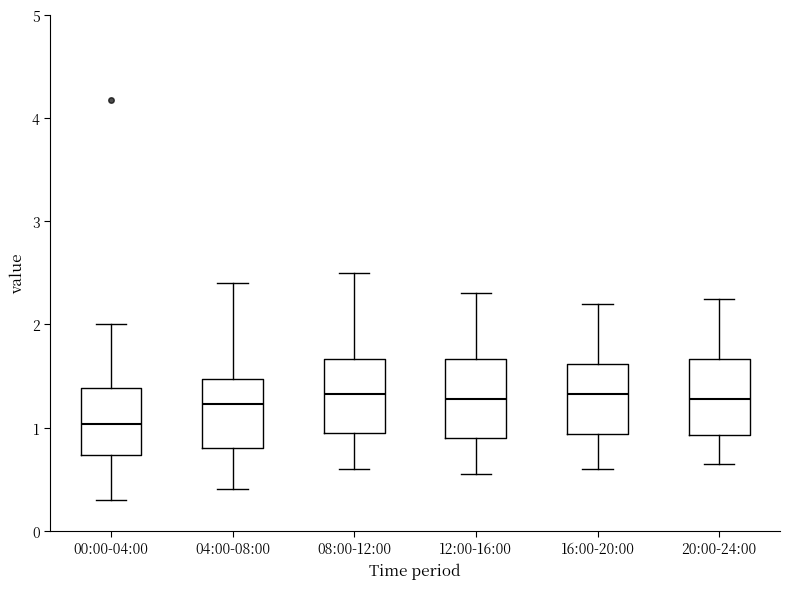

Reading left to right, read every box against the y-axis: the position of its median line, the range the box covers, and the ends of its whiskers. The values are not printed on the chart, so give them approximately, as read against the axis.

00:00-04:00: median 1.0, box 0.7 to 1.4, whiskers 0.3 to 2.0
04:00-08:00: median 1.2, box 0.8 to 1.5, whiskers 0.4 to 2.4
08:00-12:00: median 1.3, box 1.0 to 1.7, whiskers 0.6 to 2.5
12:00-16:00: median 1.3, box 0.9 to 1.7, whiskers 0.6 to 2.3
16:00-20:00: median 1.3, box 0.9 to 1.6, whiskers 0.6 to 2.2
20:00-24:00: median 1.3, box 0.9 to 1.7, whiskers 0.7 to 2.3